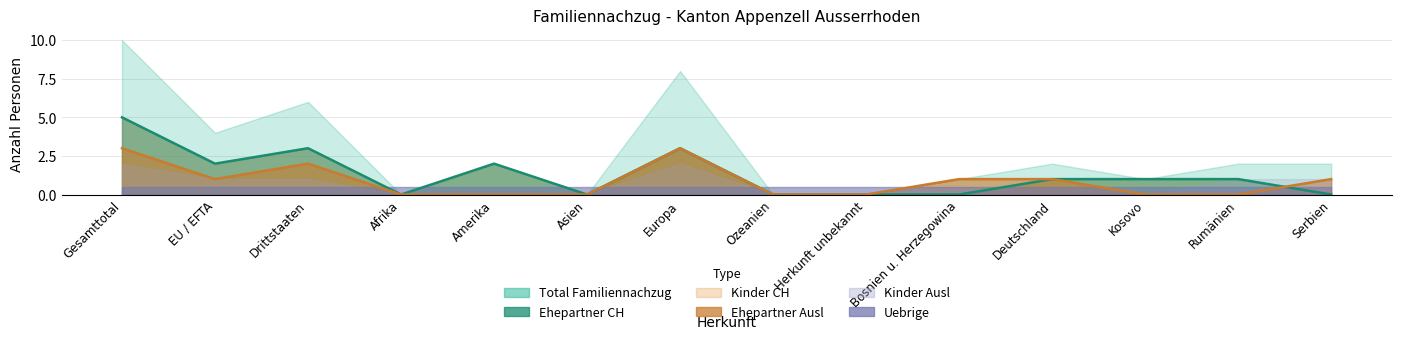

List the labels in order of Kinder CH value, largest first.

Gesamttotal, Drittstaaten, Europa, EU / EFTA, Amerika, Deutschland, Kosovo, Rumänien, Afrika, Asien, Ozeanien, Herkunft unbekannt, Bosnien u. Herzegowina, Serbien